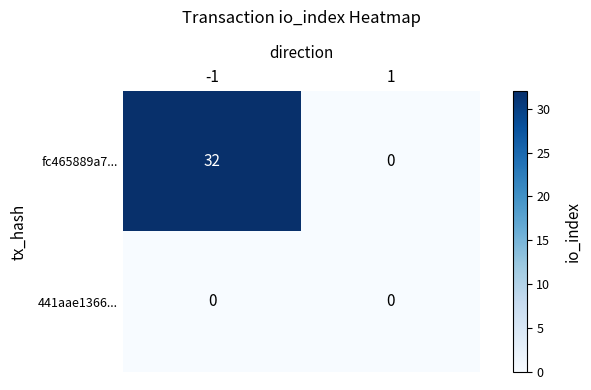

What is the spread (max minus min) of values at -1?

32